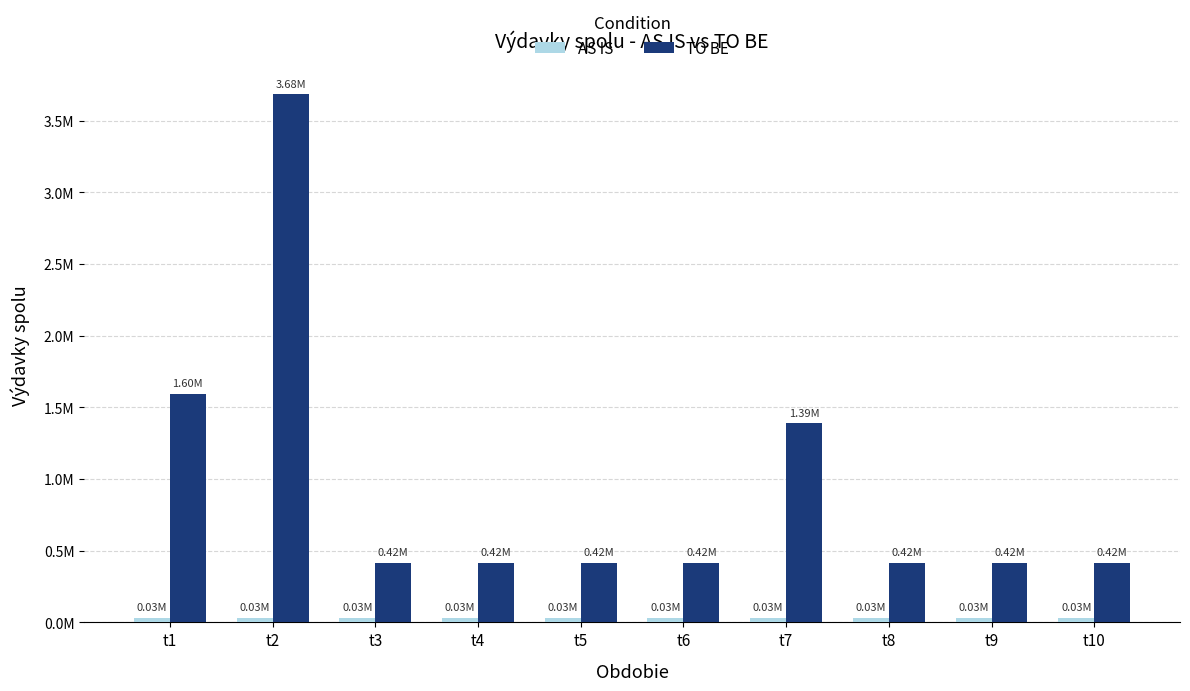

What is the difference between the TO BE values at t1 and t8?

1180090.8